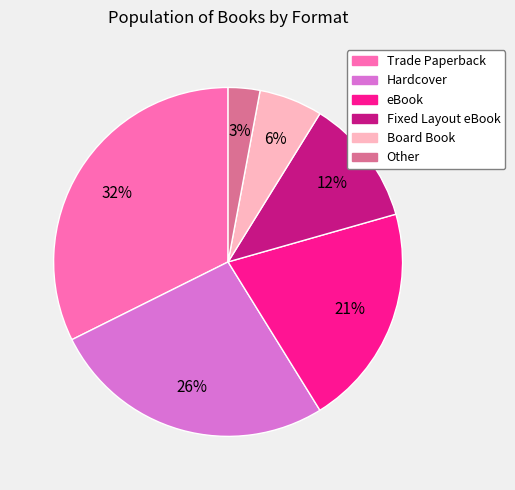

To the nearest percent, what is the combined percentage of Trade Paperback and Board Book?

38%